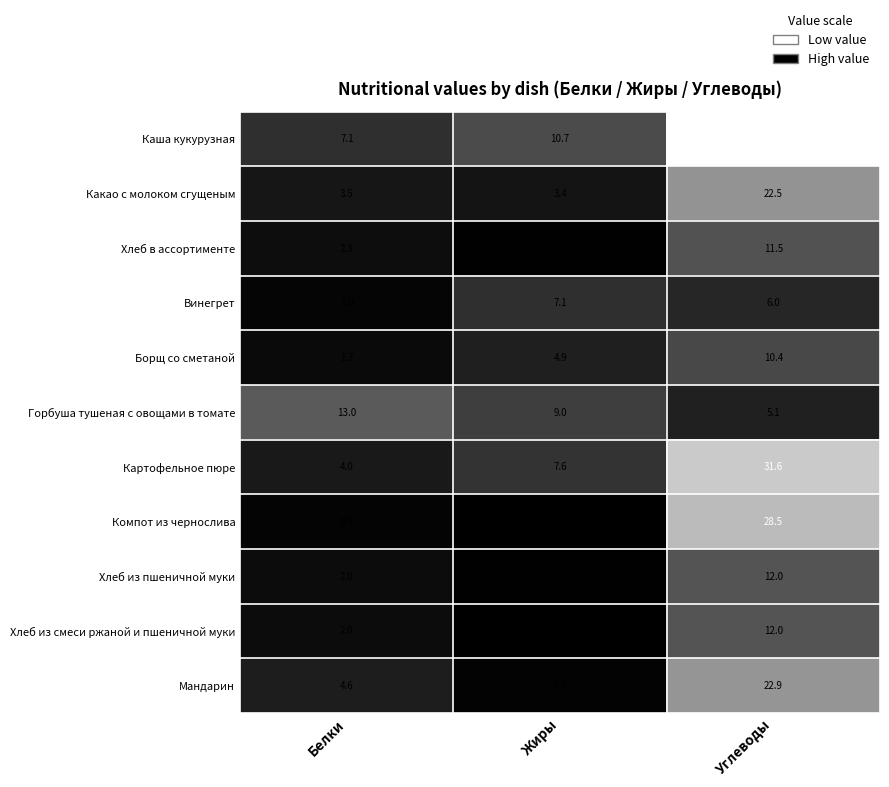

What is the spread (max minus min) of values at Белки?

12.2